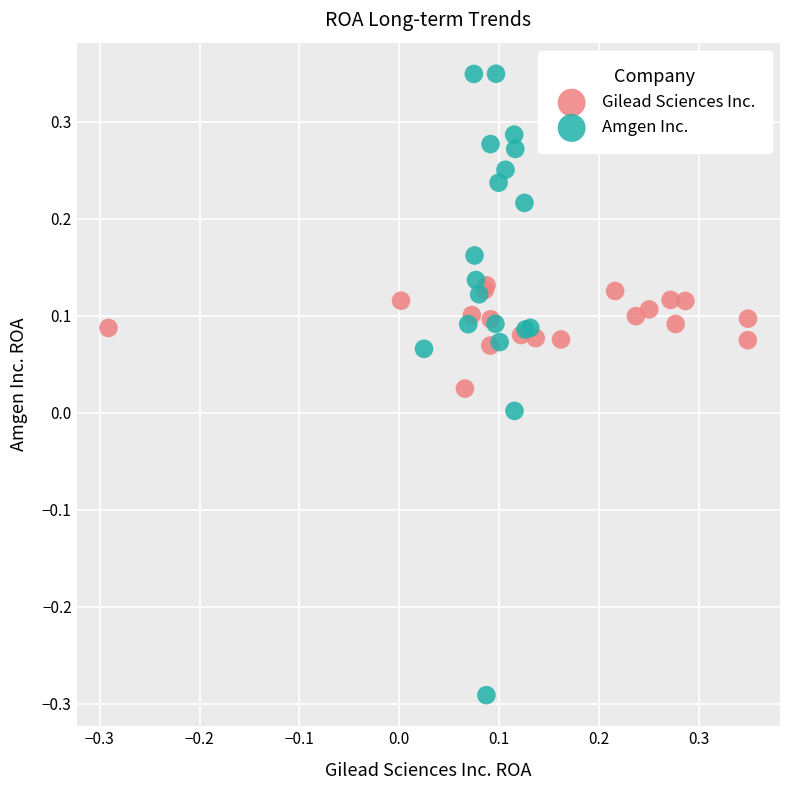

Which series reaches the minimum Y coordinate?

Amgen Inc.